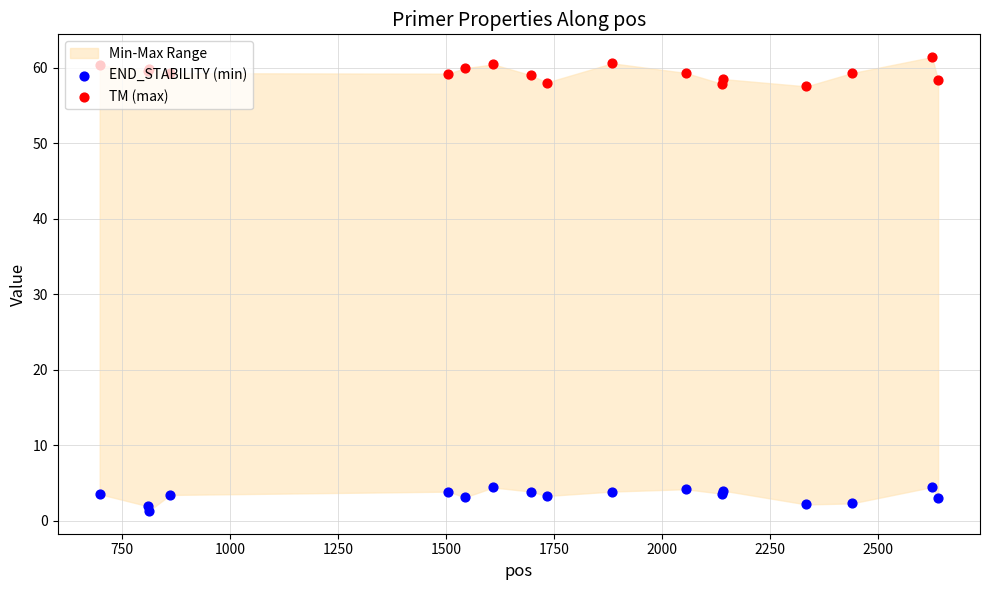

Is the value of END_STABILITY (min) at 2250 greater than the value of TM (max) at 14?

No